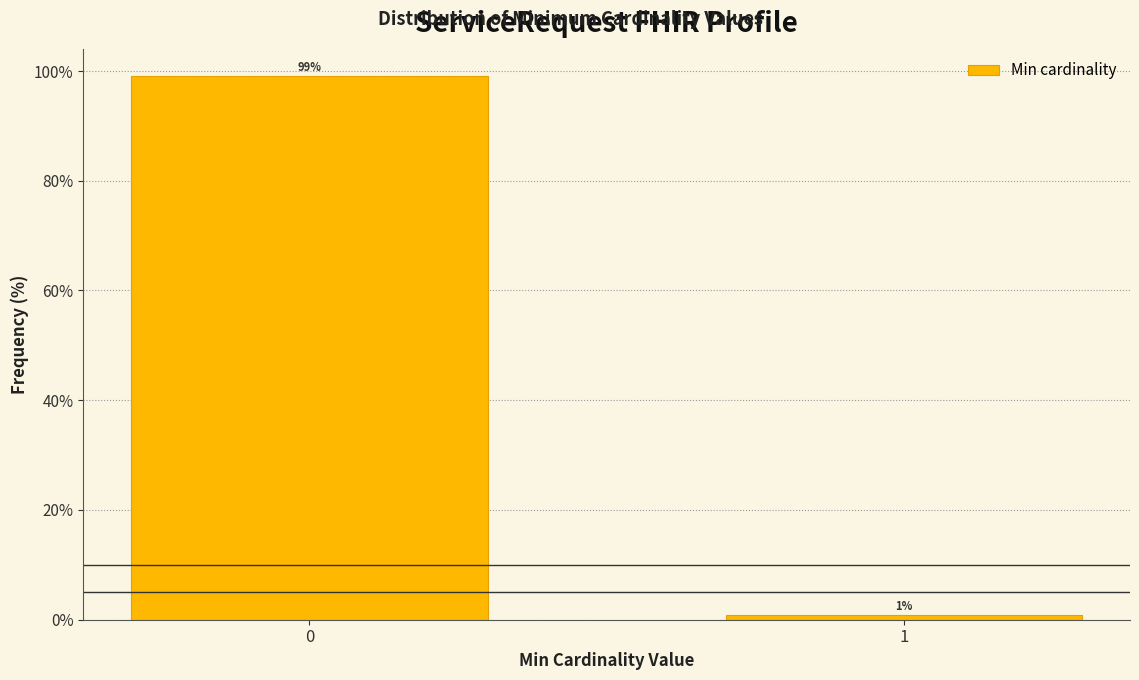

The chart shows a value of 99.1 at 0. True or false?

True